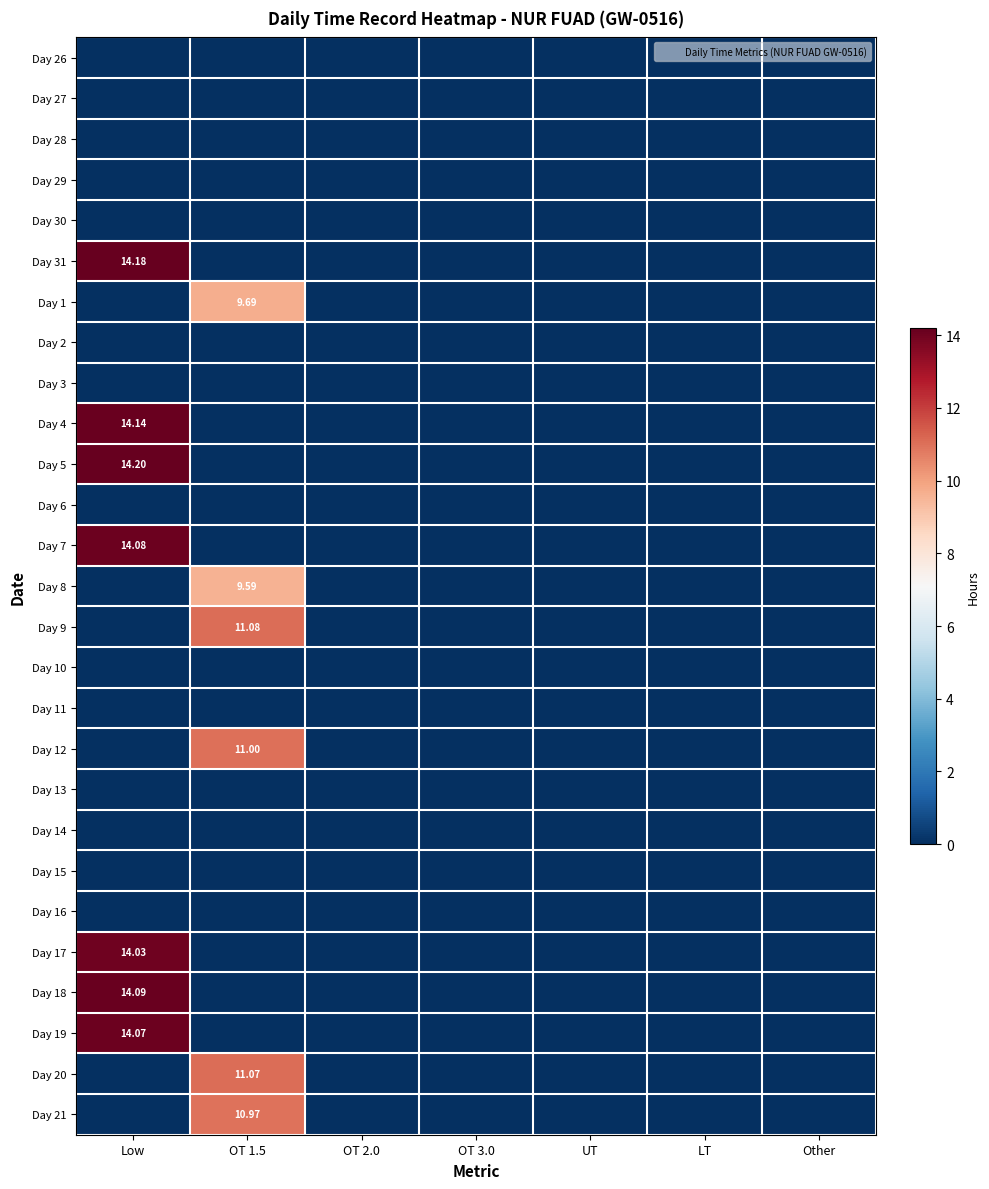

Which series has the largest total across all categories?

Day 5